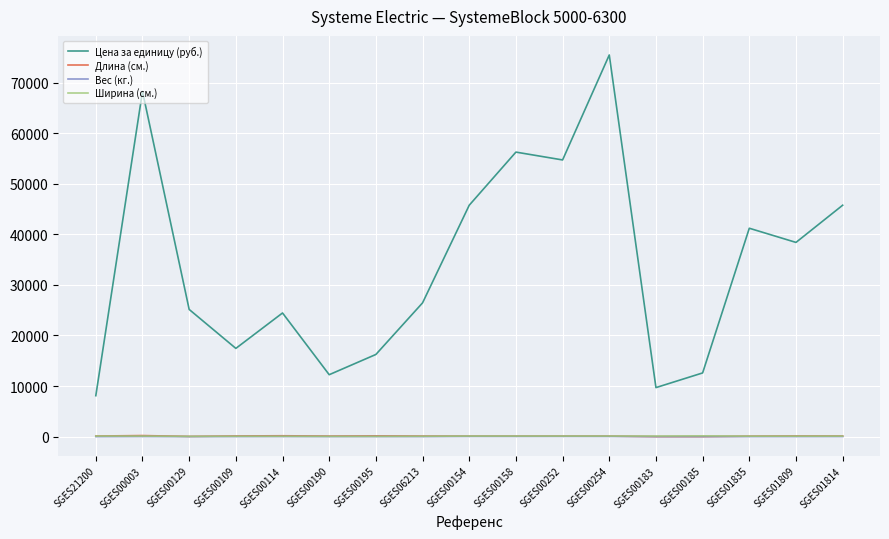

At which label is Цена за единицу (руб.) closest to 41775?

SGES01835